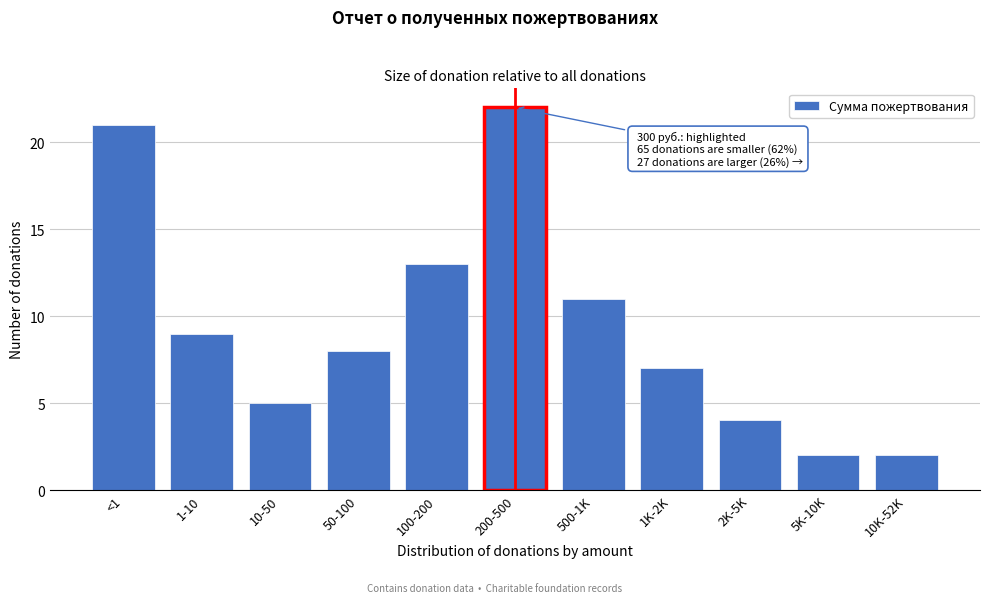

Reading right to left, extract all data points from this chart.

2	2	4	7	11	22	13	8	5	9	21